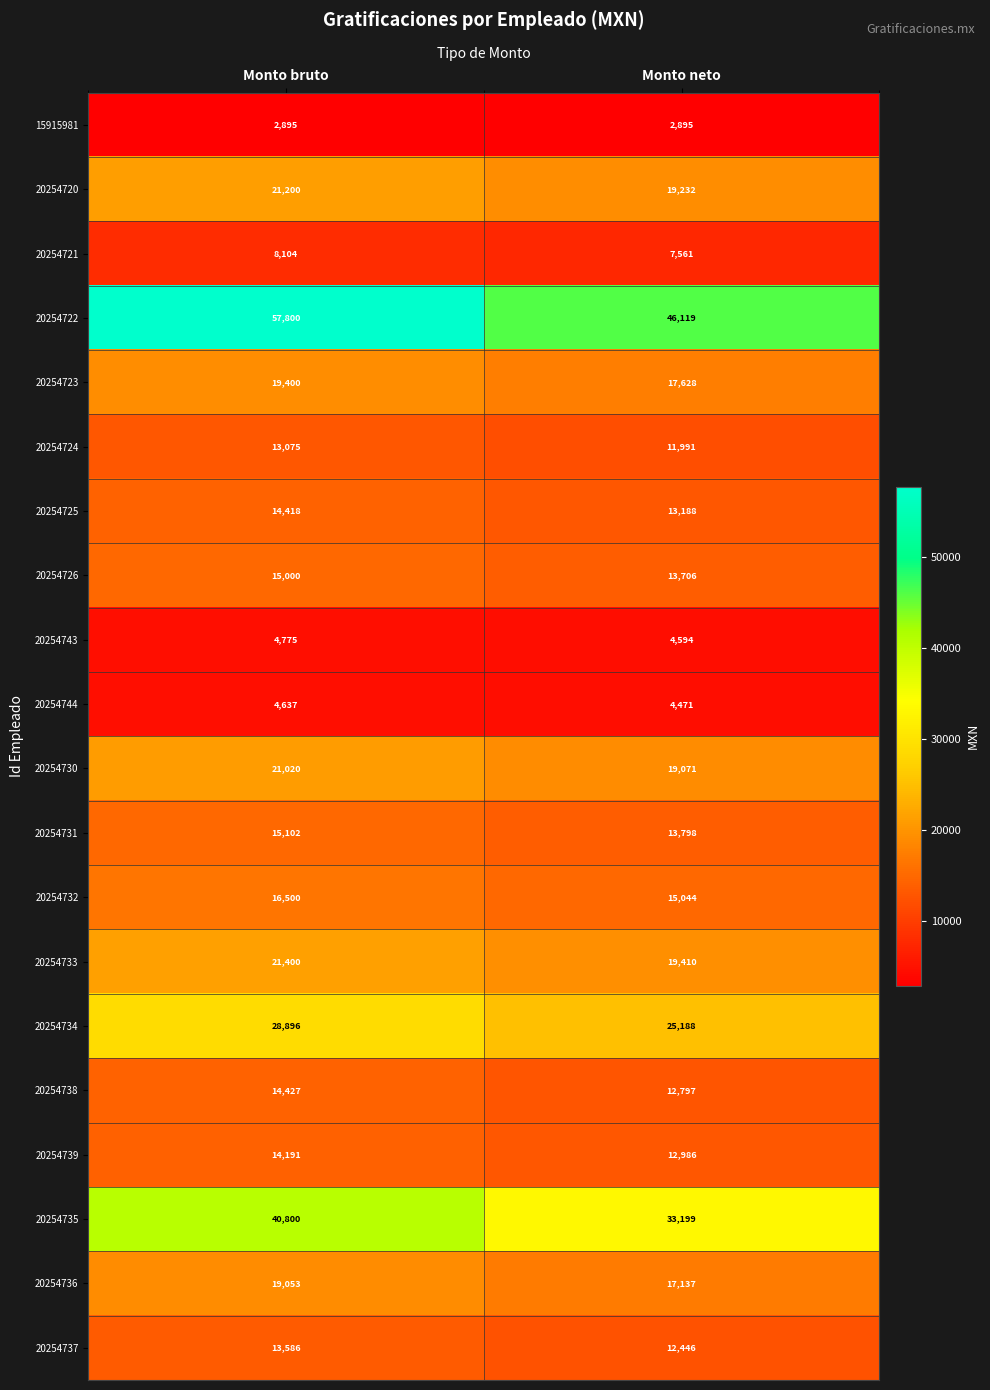

The 20254732 series shows 7414 at Monto neto. True or false?

False